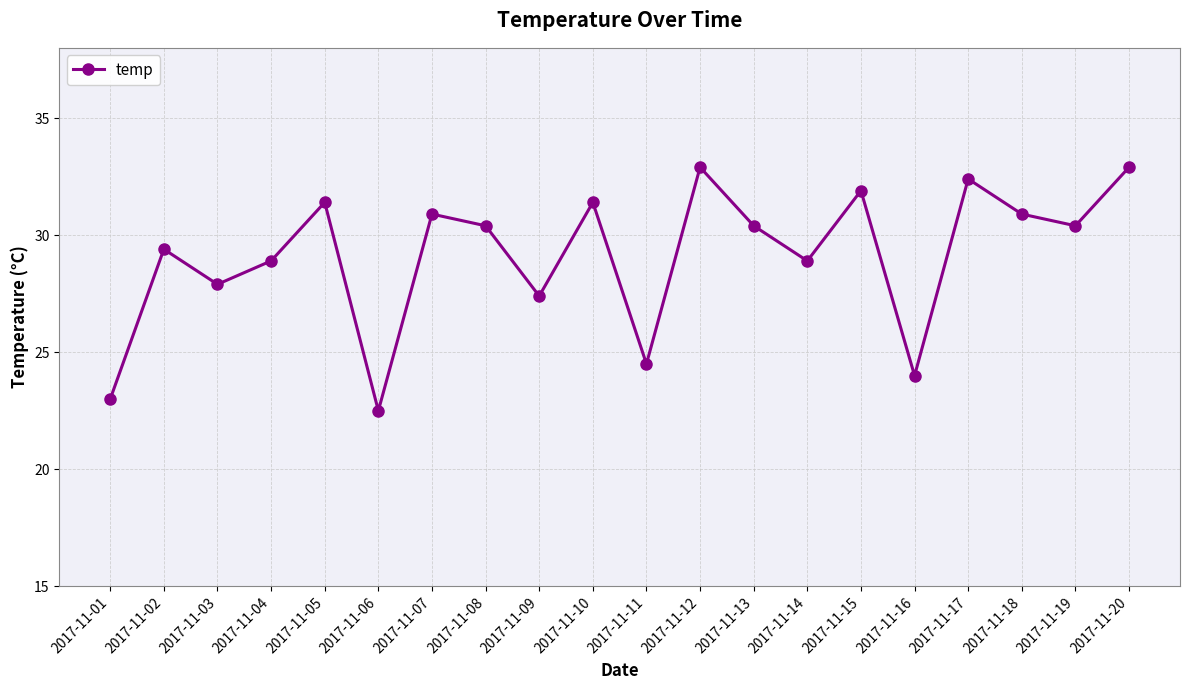

Between 2017-11-18 and 2017-11-02, which is larger?

2017-11-18